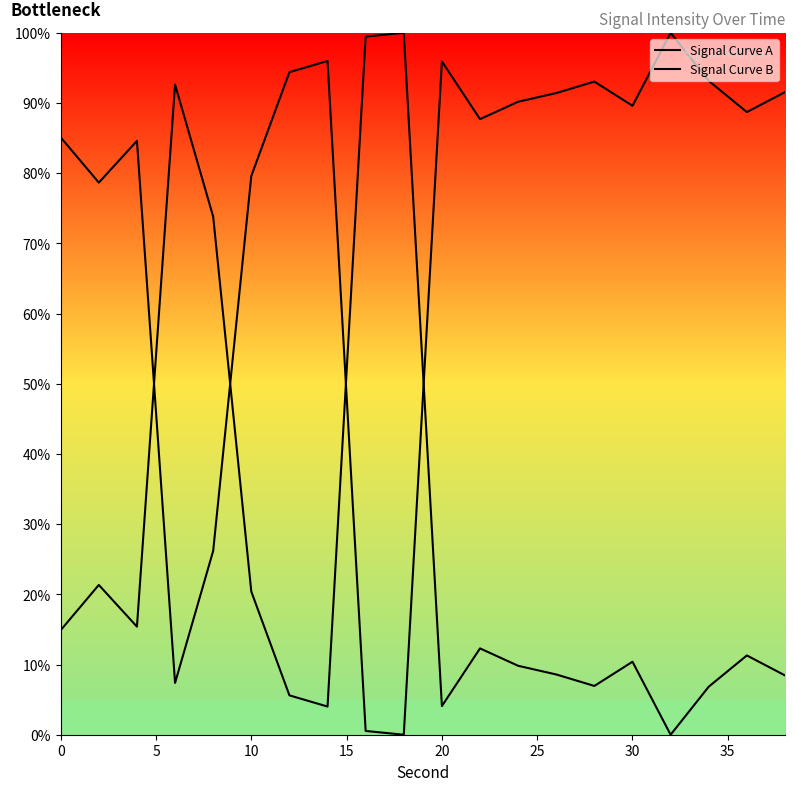

What are all the series names shown in the legend?

Signal Curve A, Signal Curve B